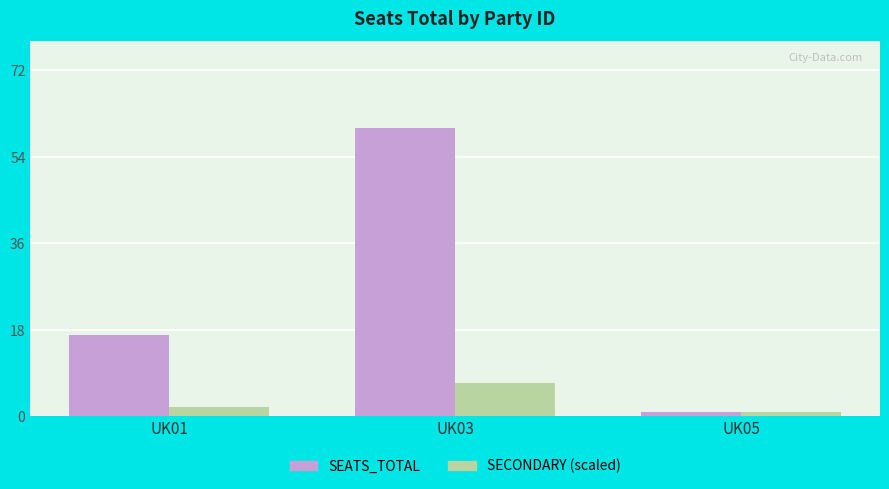

Which series has the largest total across all categories?

SEATS_TOTAL